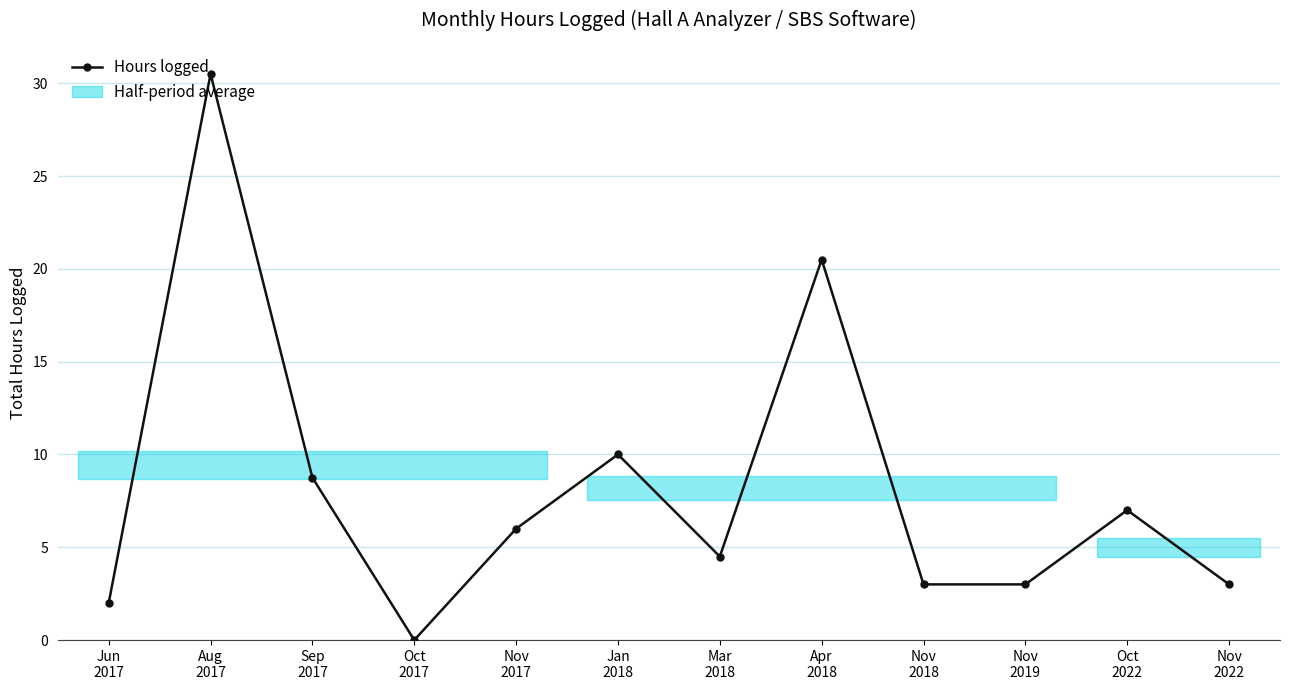

At which category does the data reach its first local valley?

Oct
2017